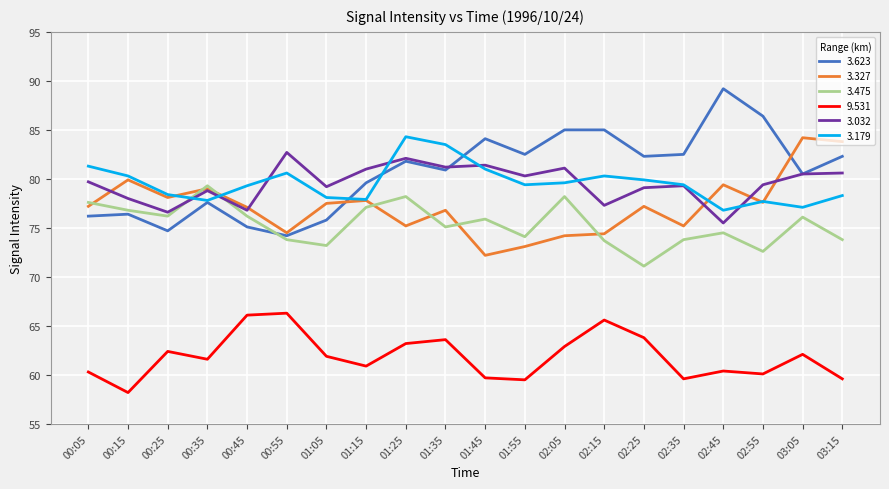

What is the maximum value for 3.623?

89.2